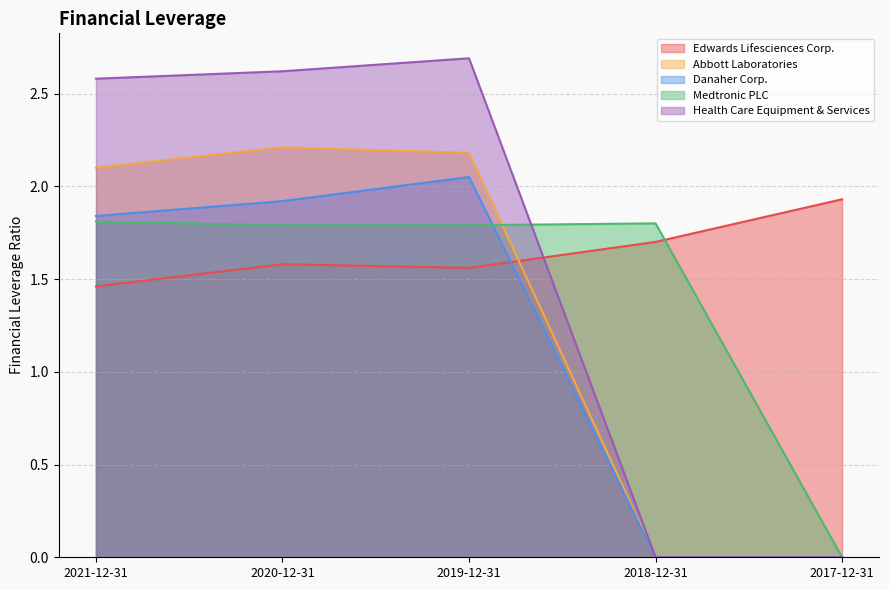

What is the value of the Abbott Laboratories point at the 3rd from the left?

2.2